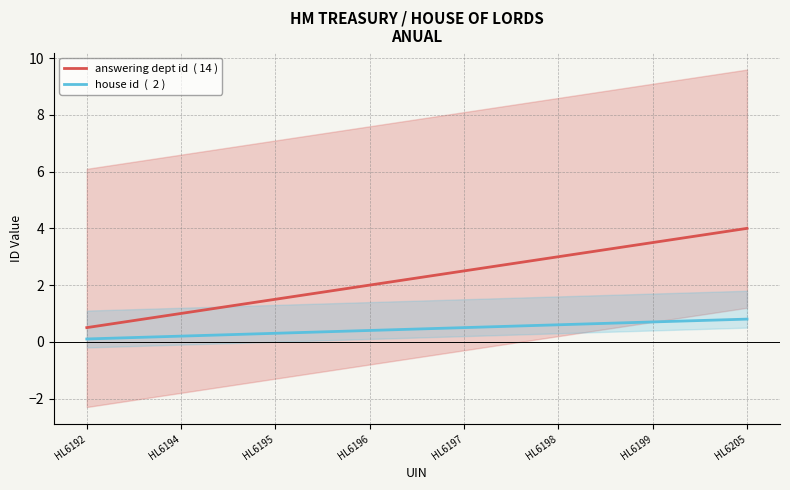

What are all the series names shown in the legend?

answering dept id  ( 14 ), house id  (  2 )